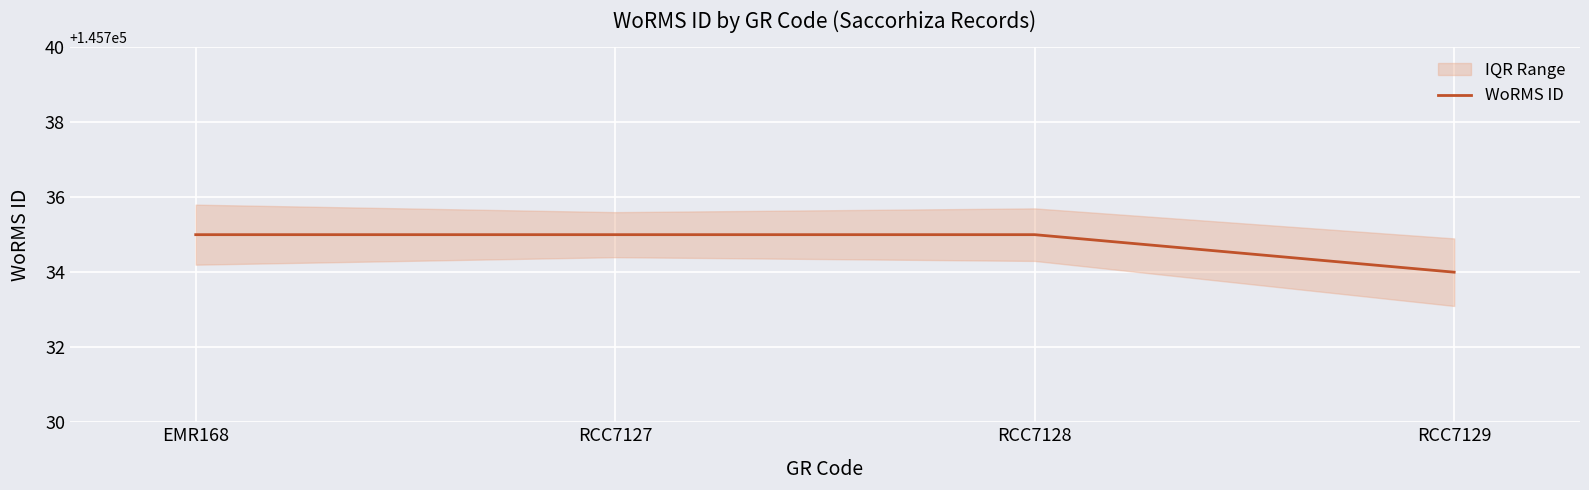

What is the label of the 1st point from the right?

RCC7129